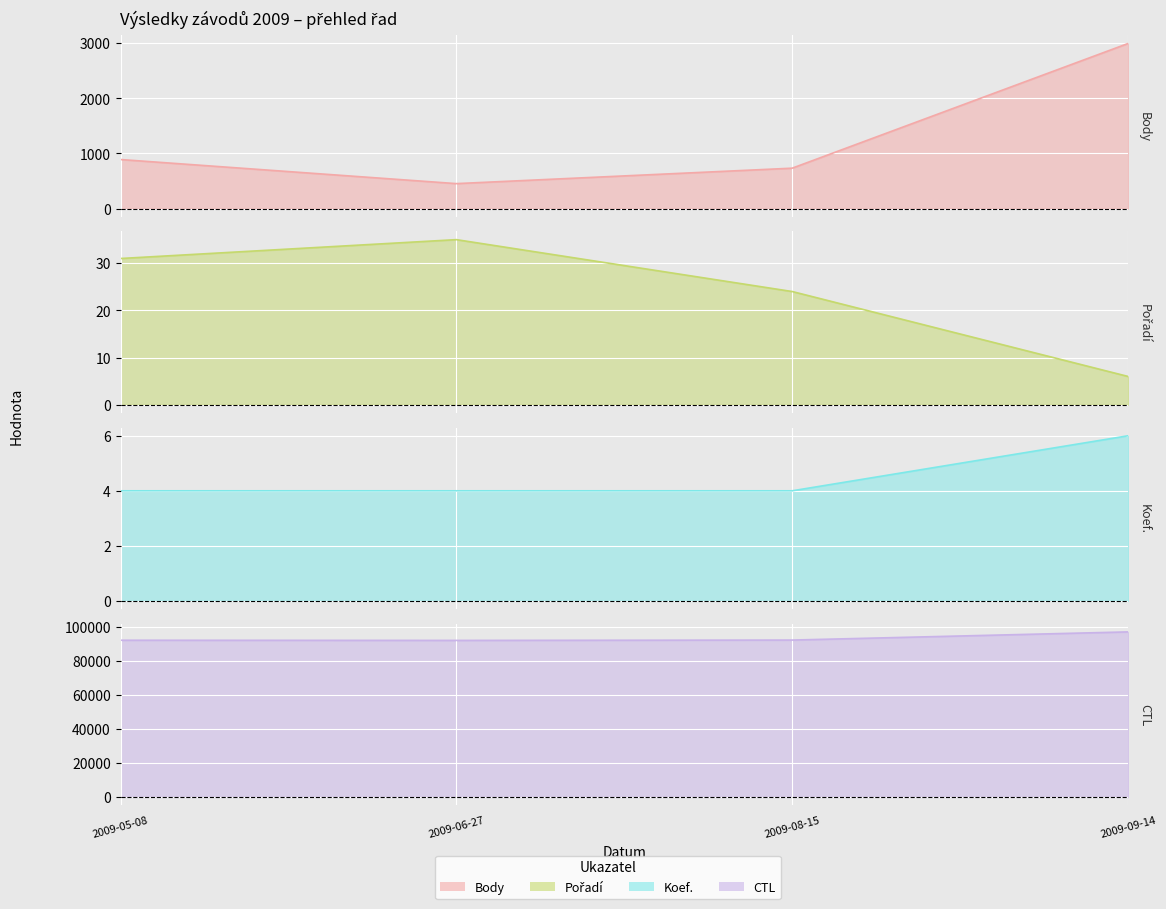

What is the average value of the Body series?

1268